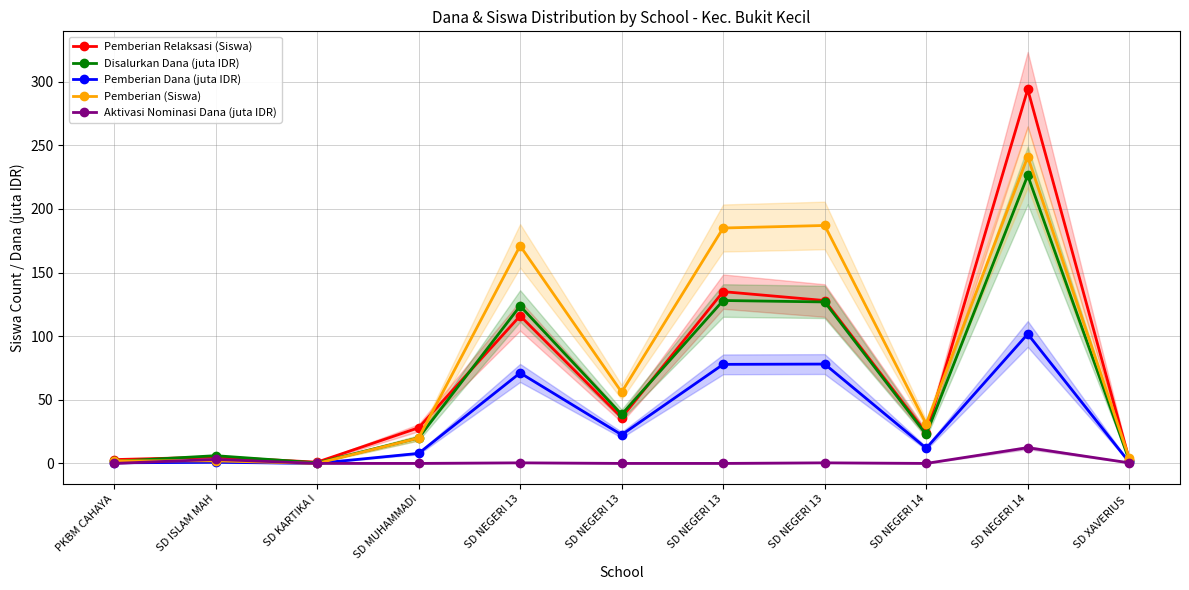

How many lines are shown in the chart?

5